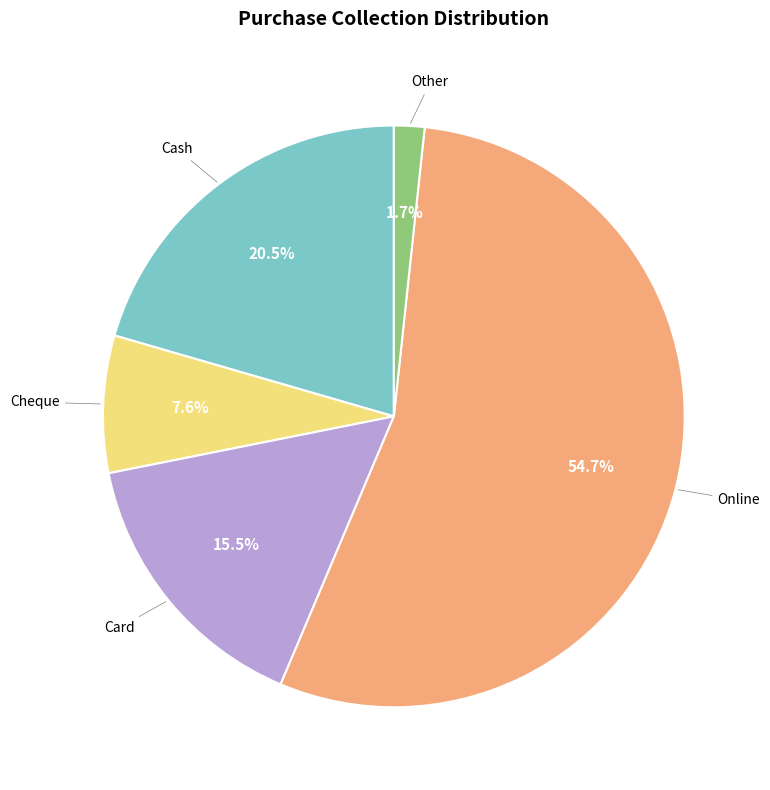

Is there a majority slice in this chart?

Yes